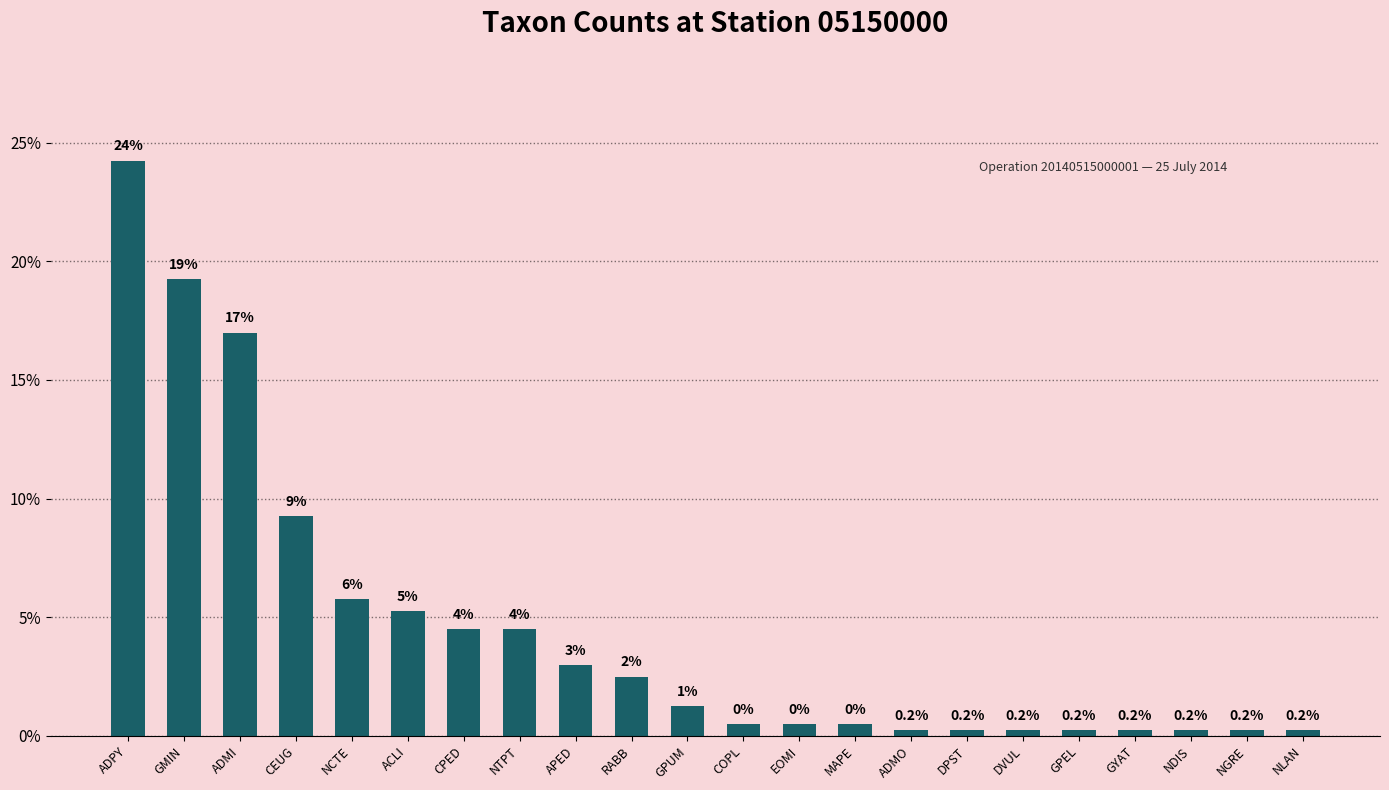

Reading left to right, transcribe all the data shown in this chart.

24.2	19.2	17.0	9.2	5.8	5.2	4.5	4.5	3.0	2.5	1.2	0.5	0.5	0.5	0.2	0.2	0.2	0.2	0.2	0.2	0.2	0.2